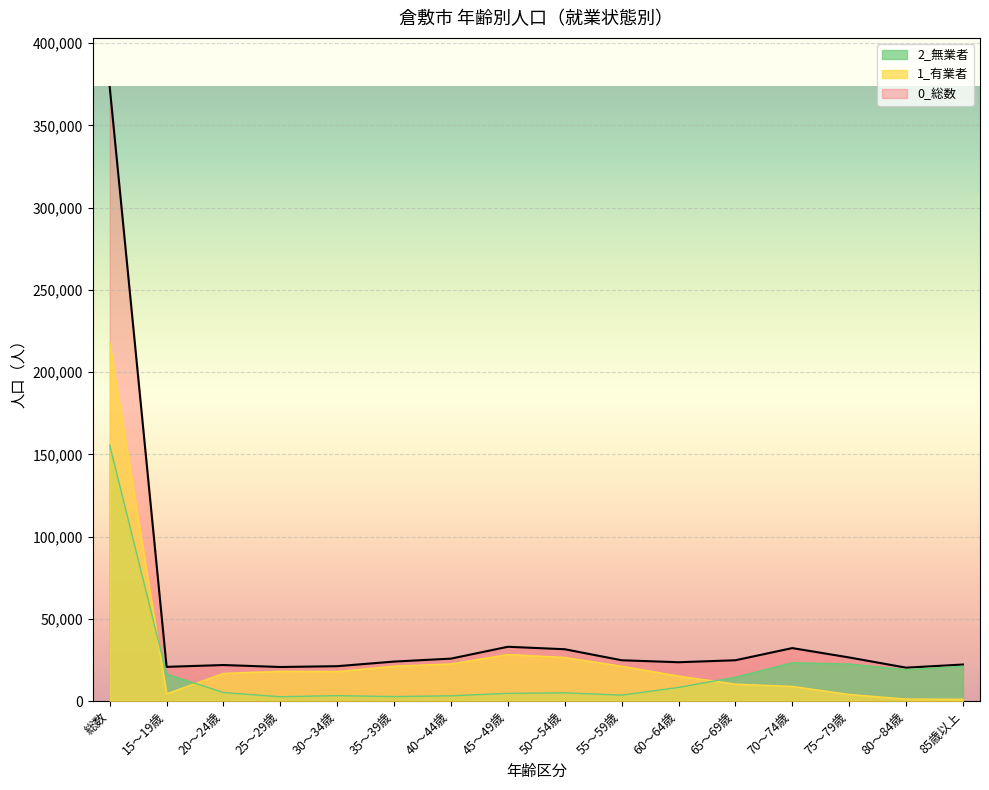

How many values in the 1_有業者 series are below 18000?

8